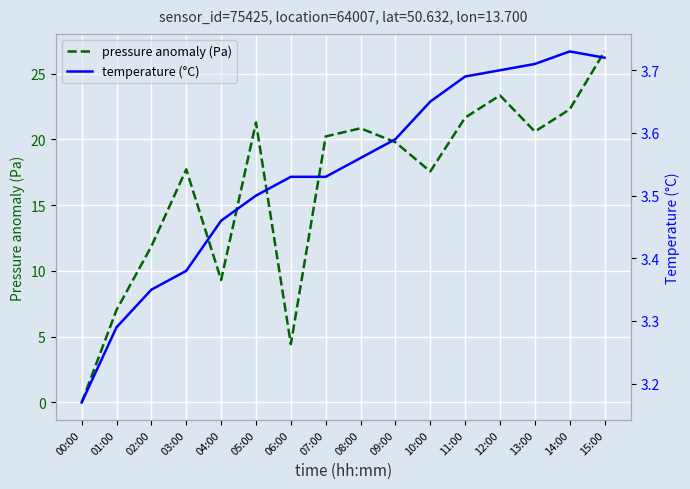

What is the label of the 9th point from the left?

08:00